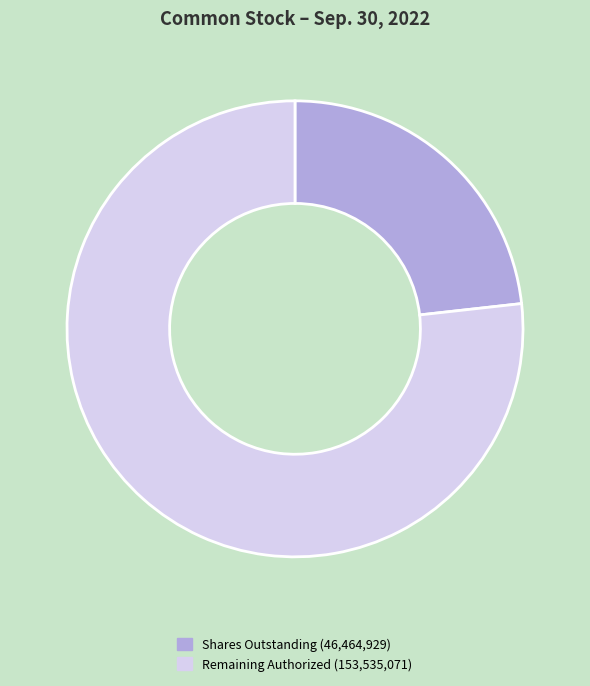

How many segments does this pie chart have?

2